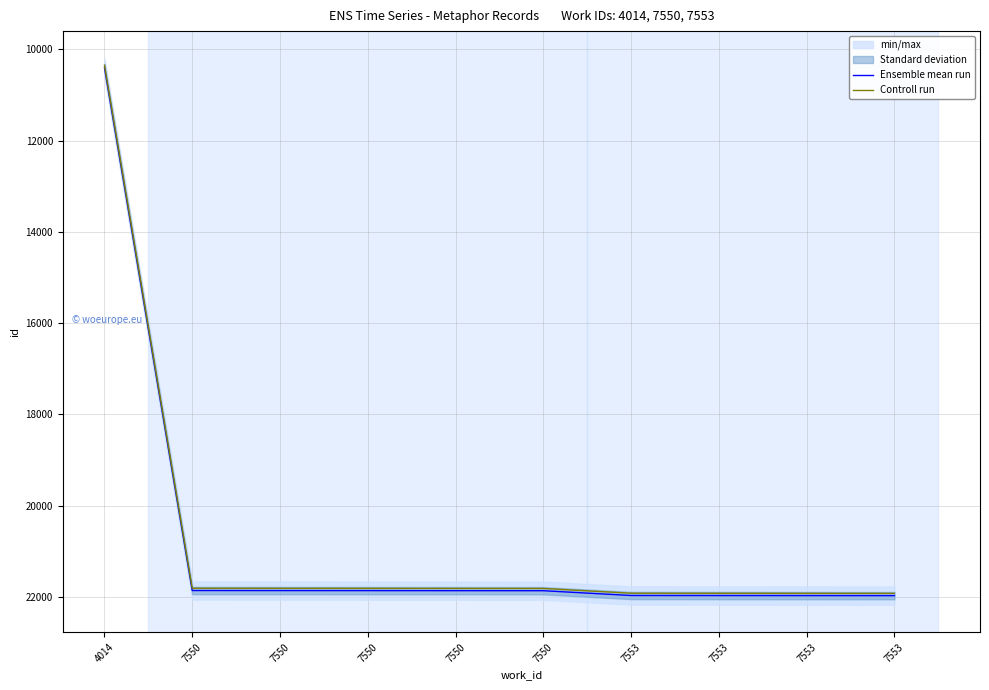

What is the spread (max minus min) of values at 7550?

50